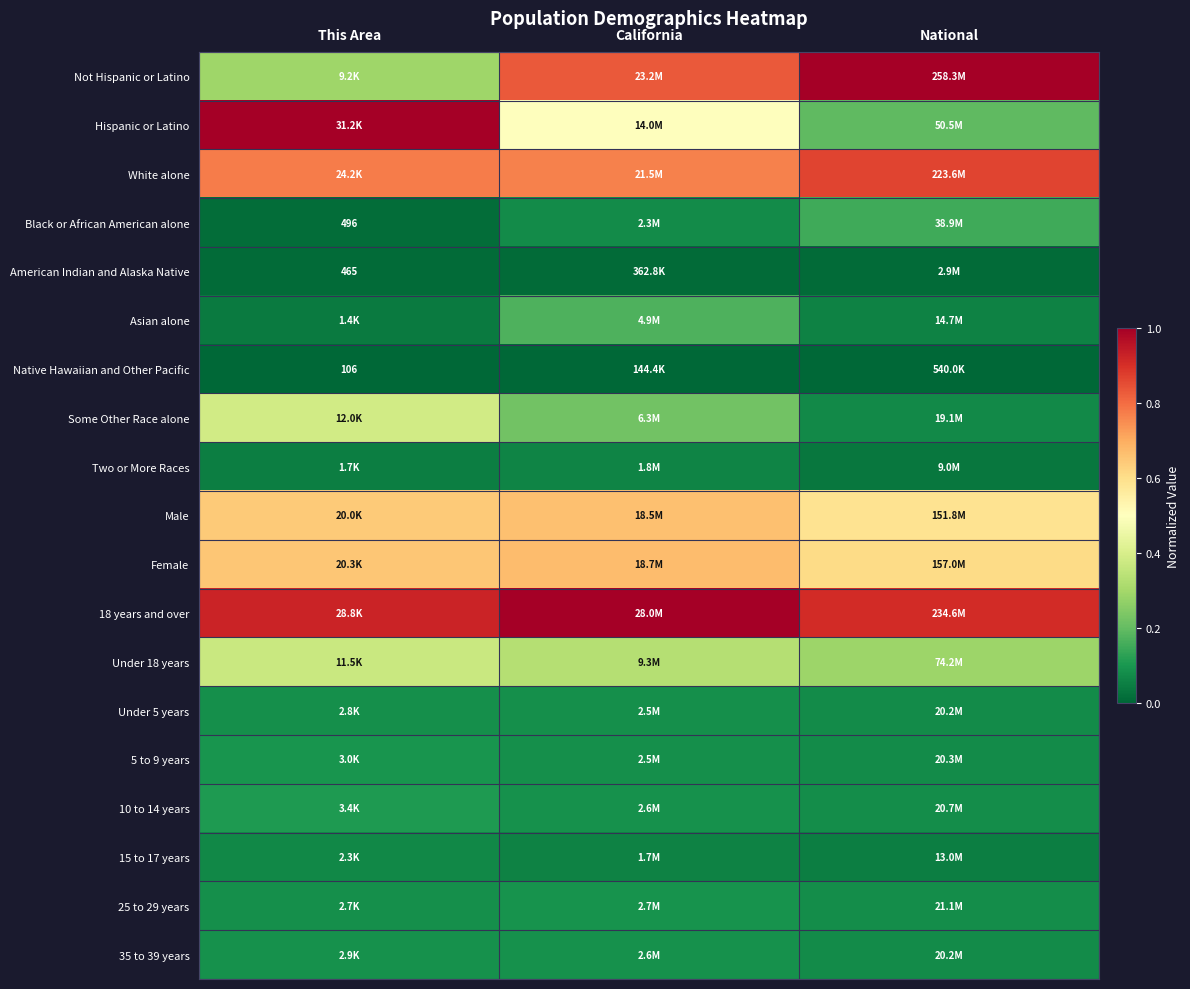

Which label corresponds to the largest value in the chart?

National